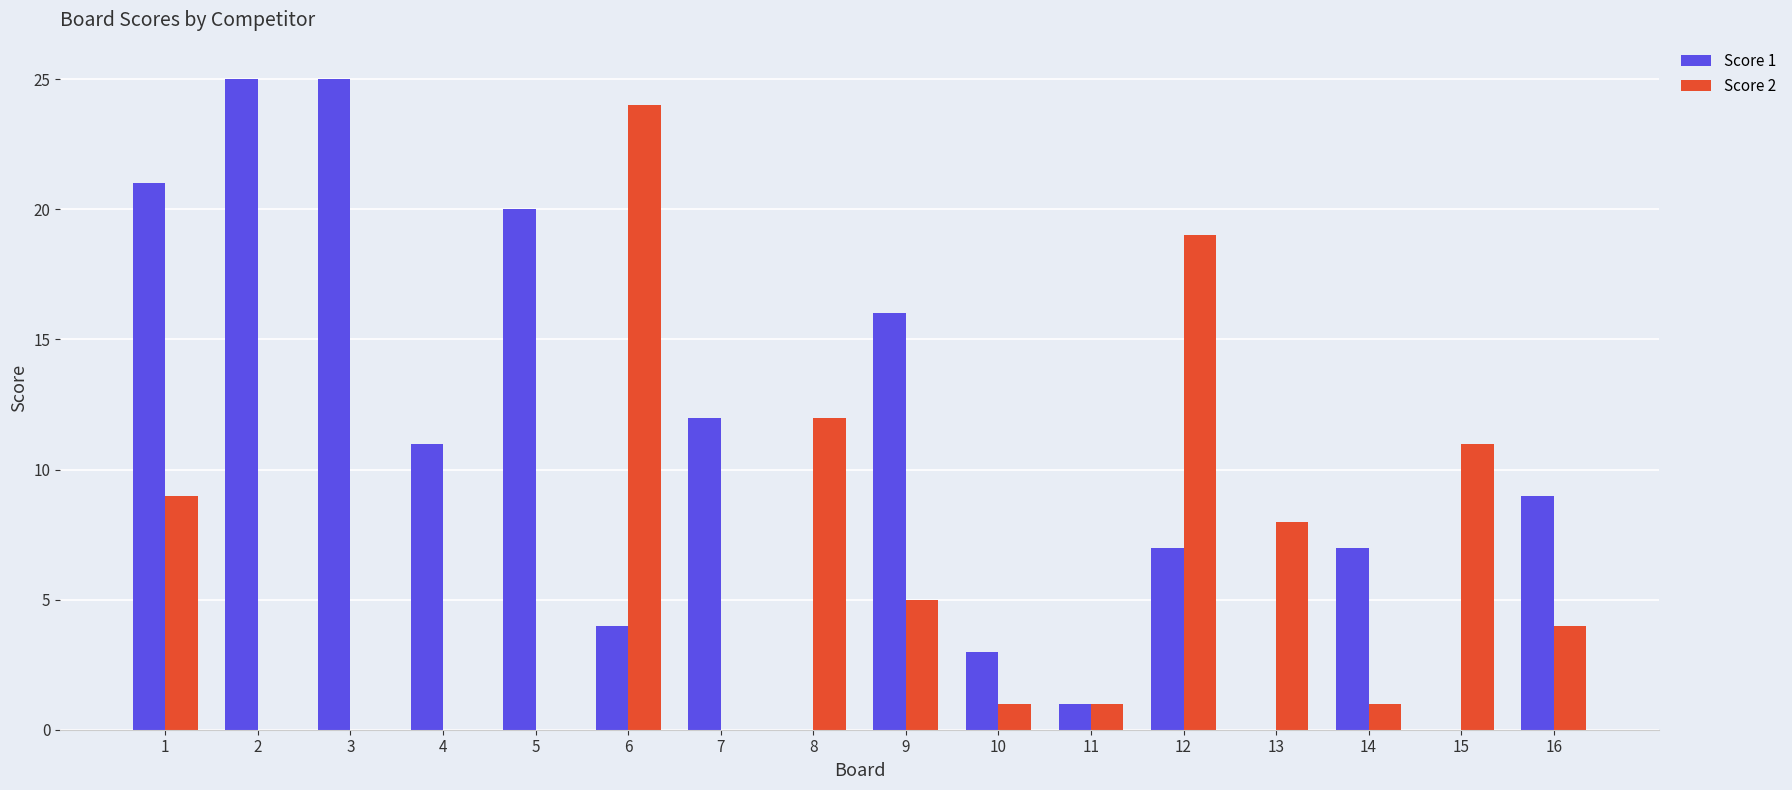

What is the highest value of the Score 2 series?

24